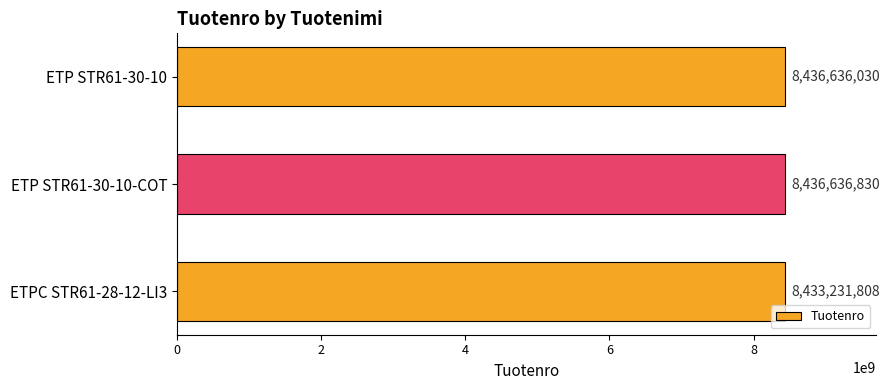

Reading top to bottom, transcribe all the data shown in this chart.

ETP STR61-30-10=8436636030	ETP STR61-30-10-COT=8436636830	ETPC STR61-28-12-LI3=8433231808